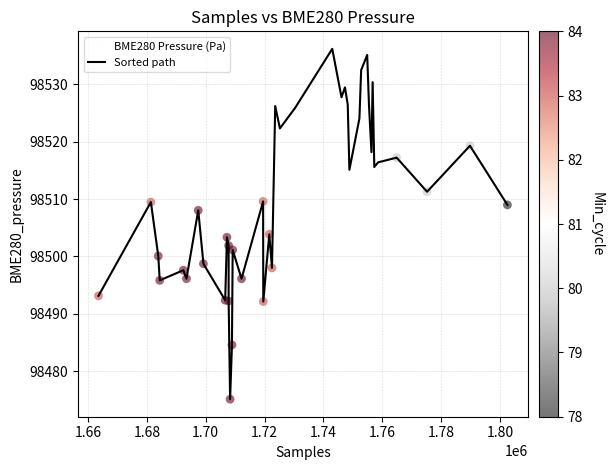

What is the smallest value displayed?

98475.1